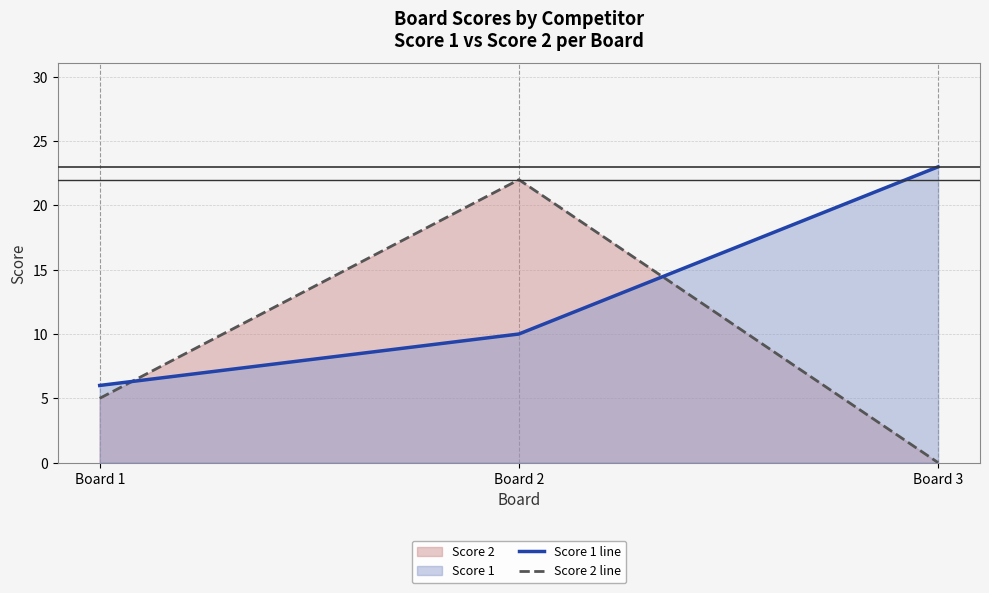

How many series are shown in this chart?

2